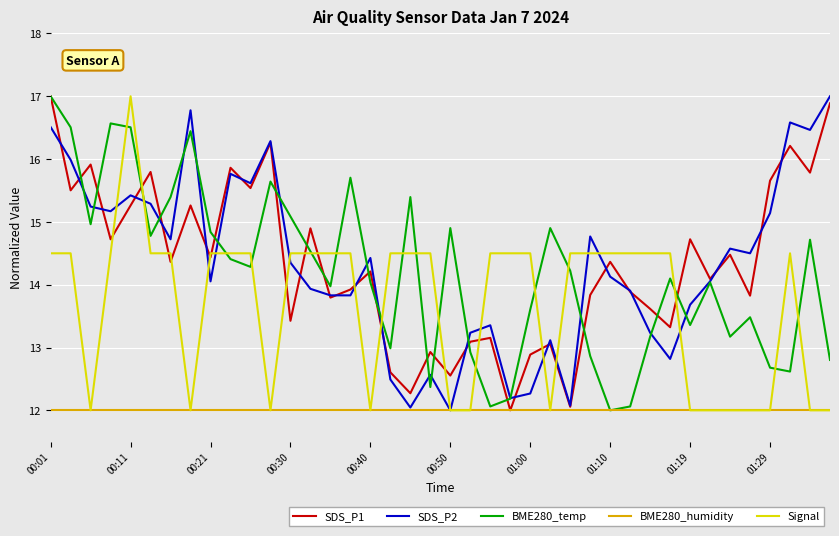

What is the lowest value of the SDS_P2 series?

12.0